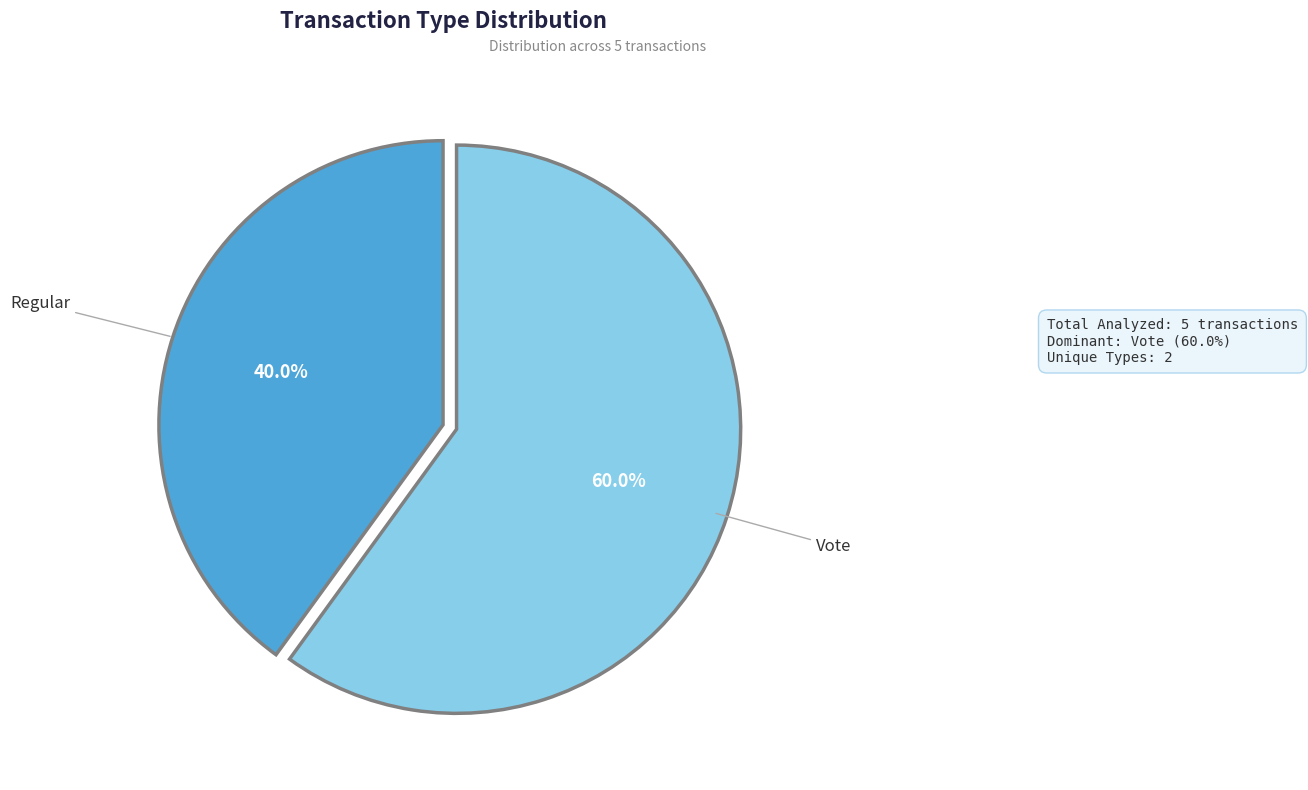

The Regular slice represents 40% of the pie. True or false?

True